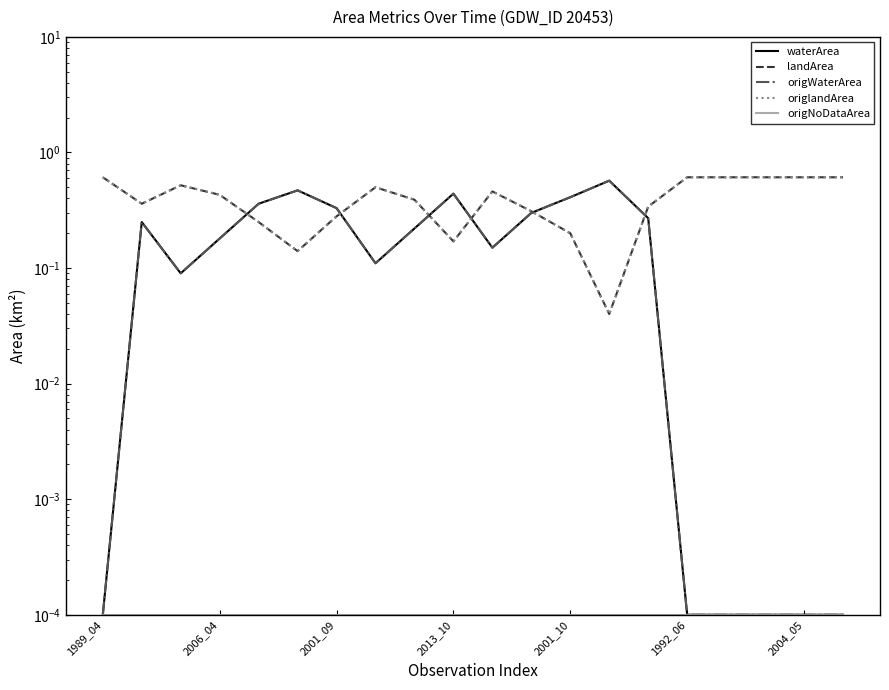

What is the average value of the landArea series?

0.4